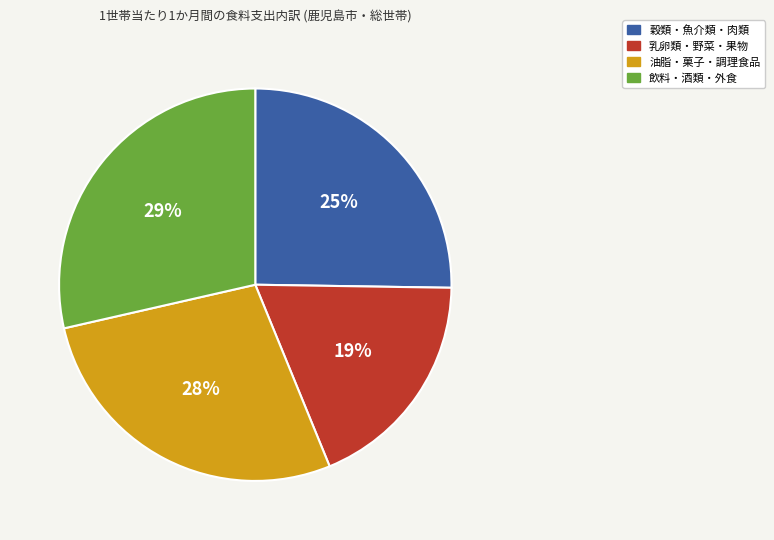

Do 飲料・酒類・外食 and 油脂・菓子・調理食品 together represent more than half of the pie?

Yes